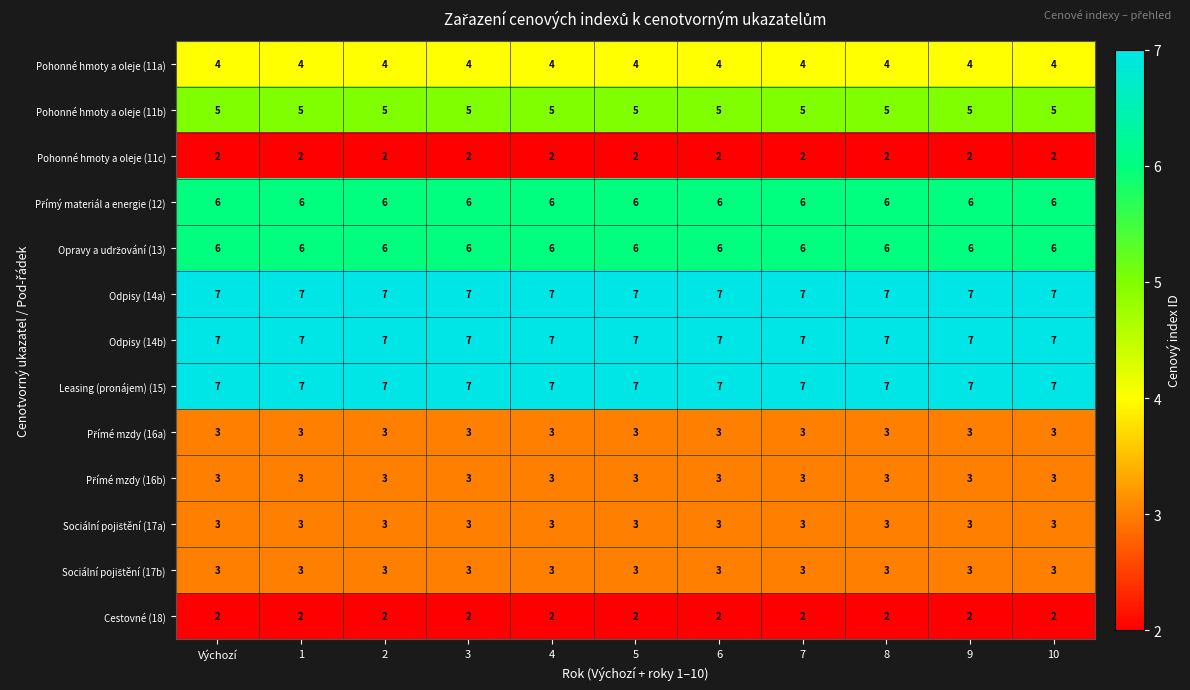

At how many categories does at least one series exceed 6?

11